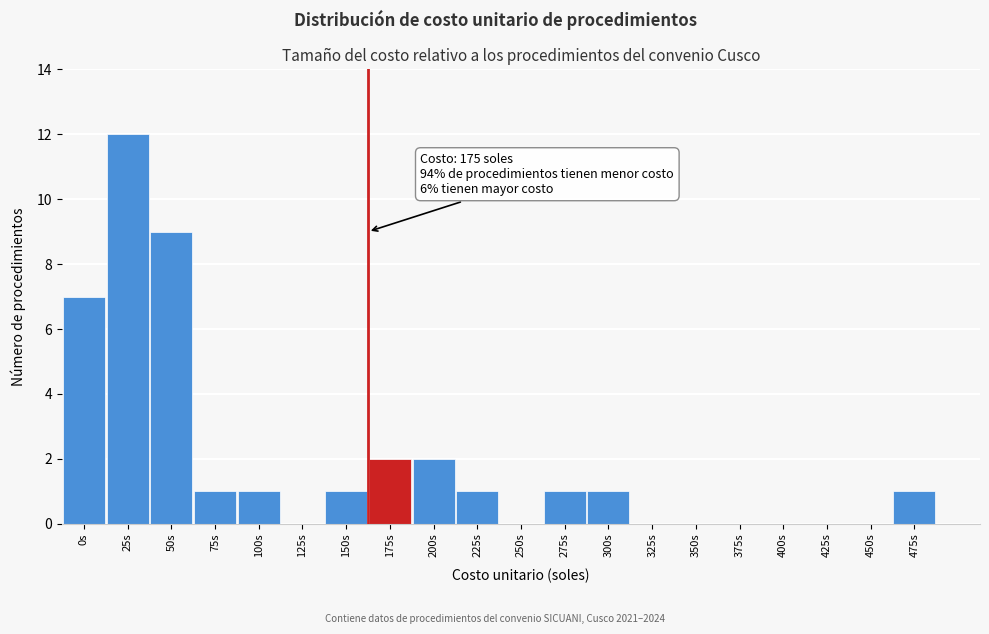

Reading left to right, transcribe all the data shown in this chart.

0s=7	25s=12	50s=9	75s=1	100s=1	125s=0	150s=1	175s=2	200s=2	225s=1	250s=0	275s=1	300s=1	325s=0	350s=0	375s=0	400s=0	425s=0	450s=0	475s=1